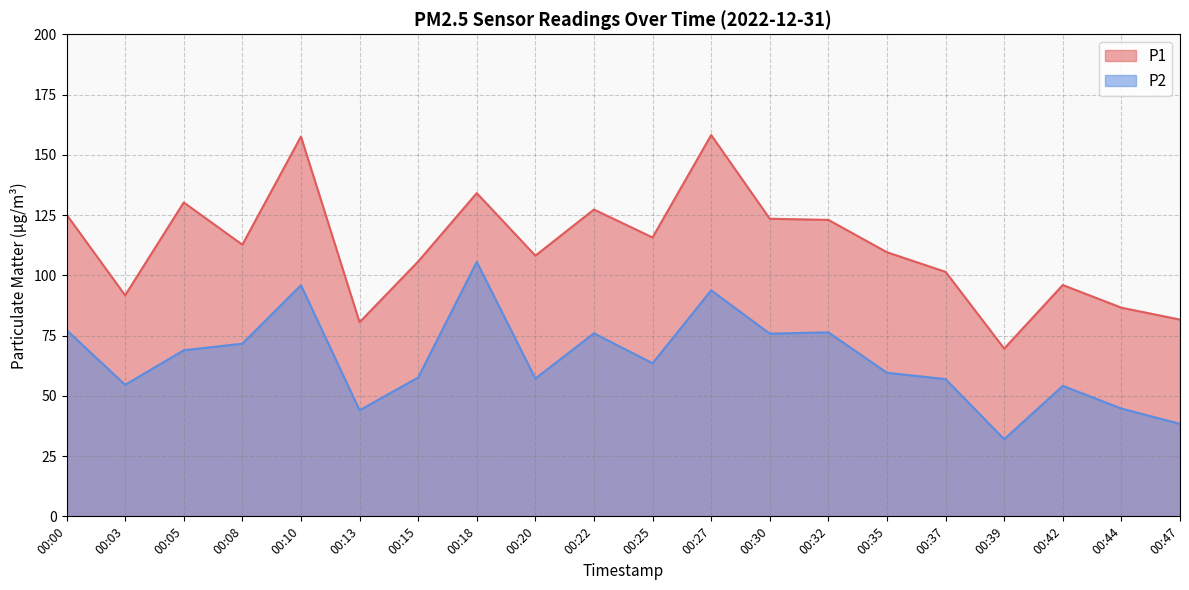

What is the value of the P2 point at the 7th from the left?

57.6